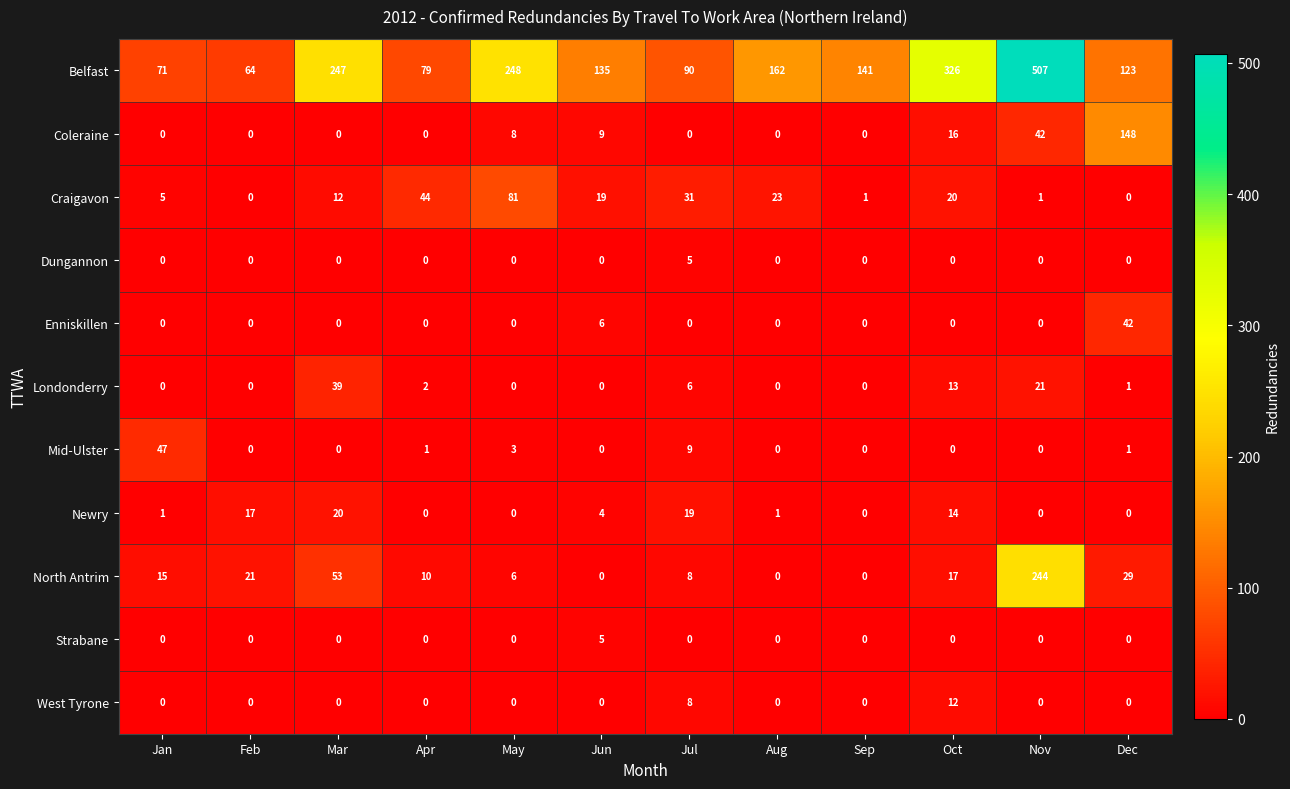

How many categories are shown in the chart?

12